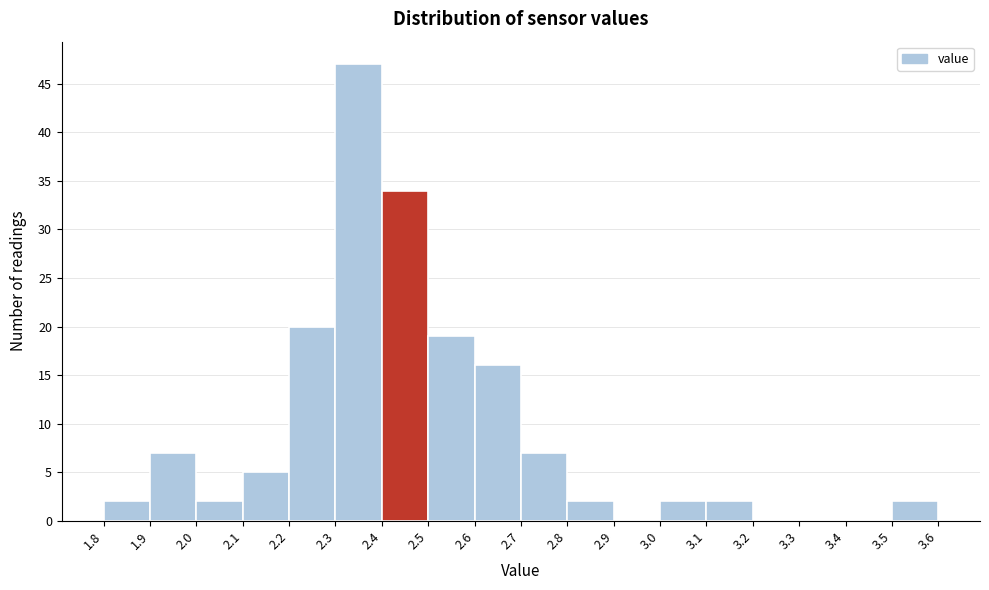

Over which range of the x-axis is the bar tallest?

2.3 to 2.4